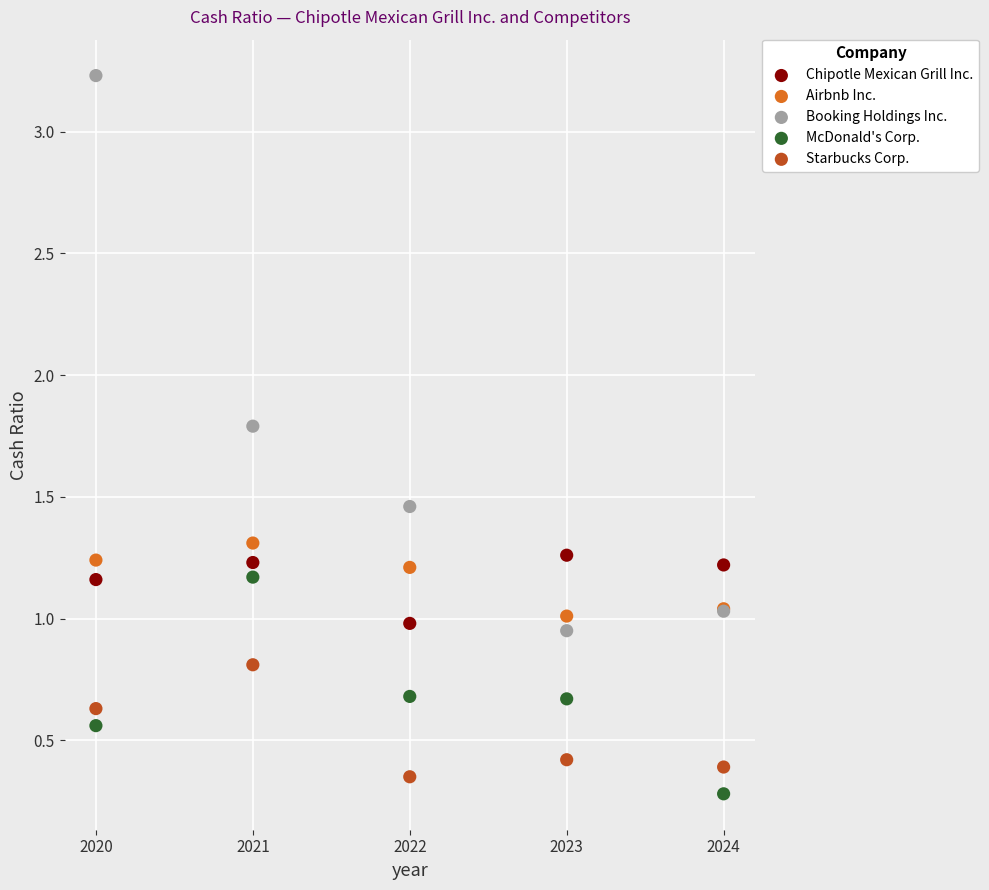

What are all the series names shown in the legend?

Chipotle Mexican Grill Inc., Airbnb Inc., Booking Holdings Inc., McDonald's Corp., Starbucks Corp.